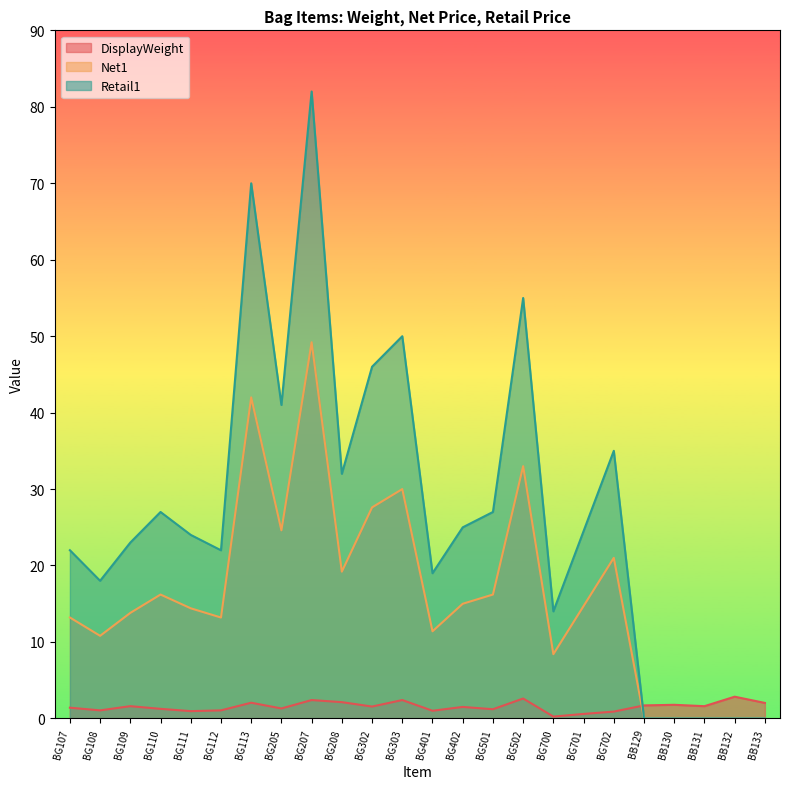

How many data points in DisplayWeight are above 1?

19